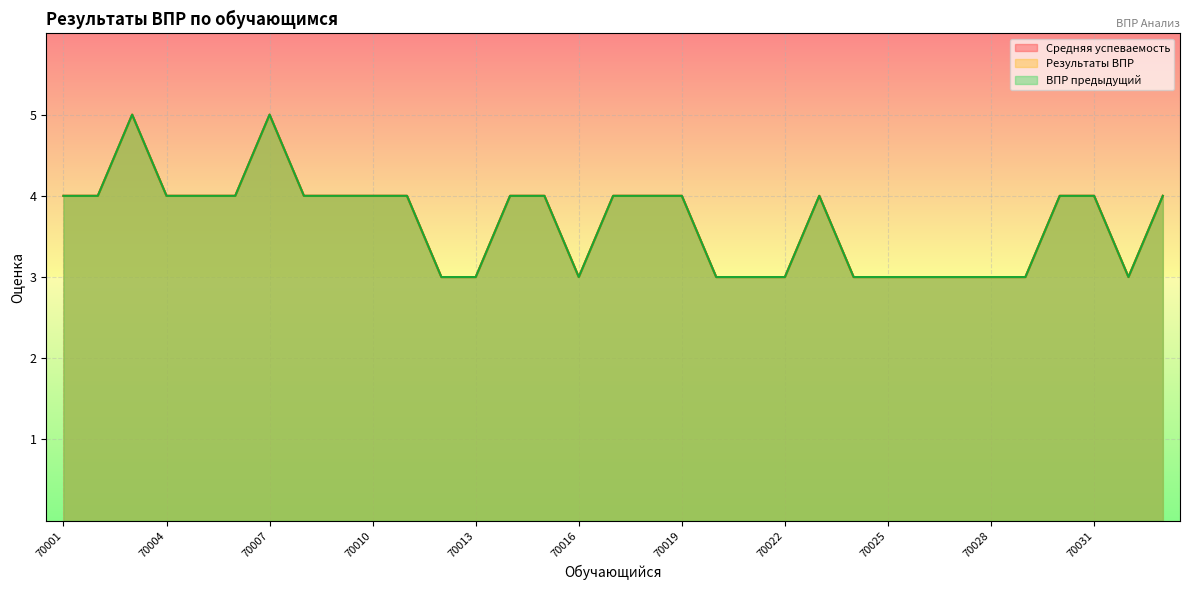

Which series has the widest spread of values?

Средняя успеваемость